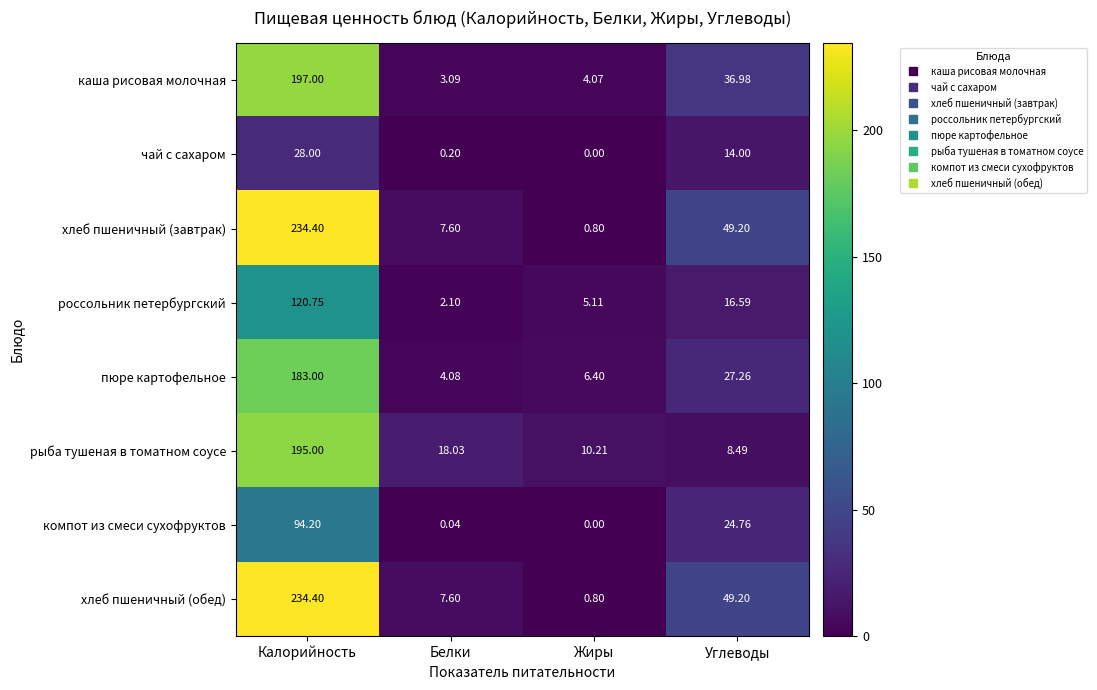

How many data points in компот из смеси сухофруктов are less than 24?

2